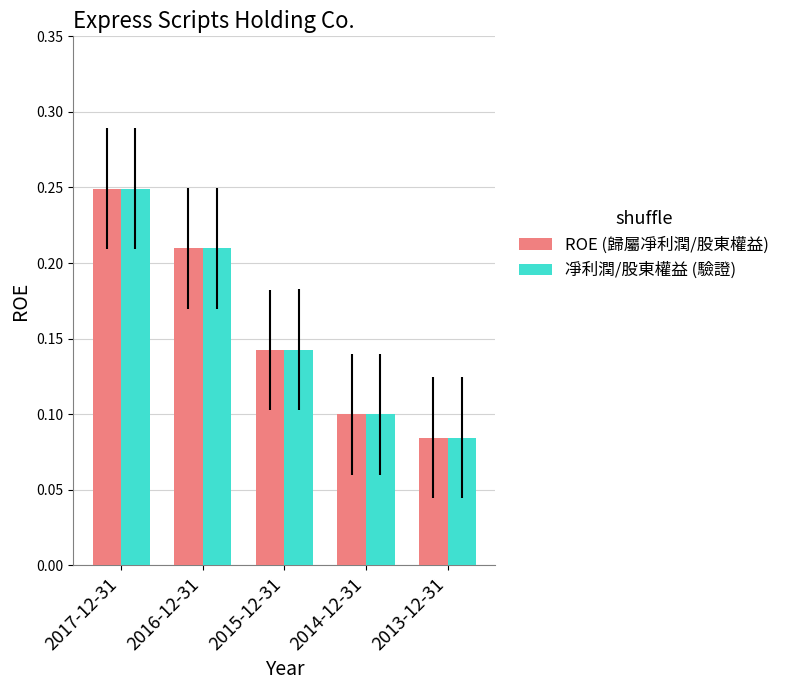

At how many categories does at least one series exceed 0?

5